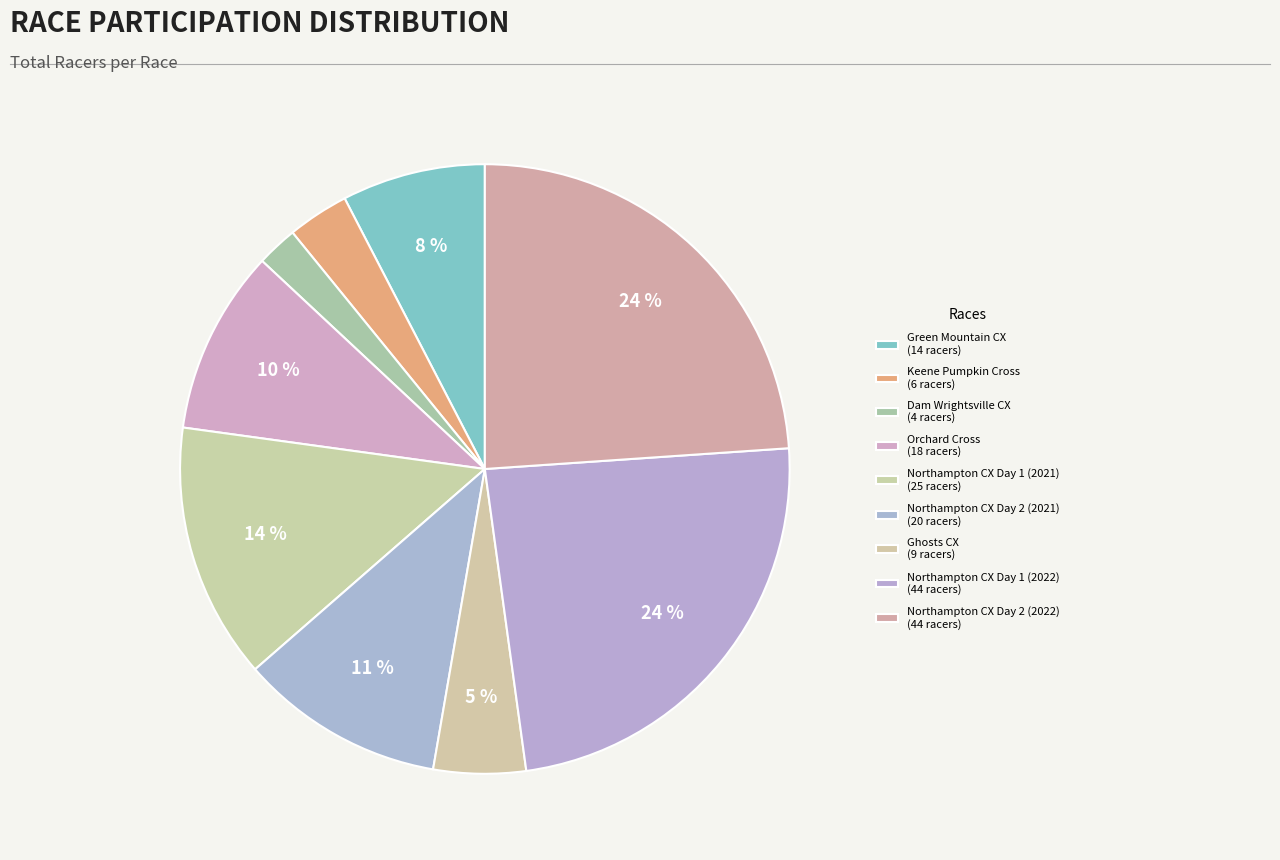

How many slices are in this pie chart?

9